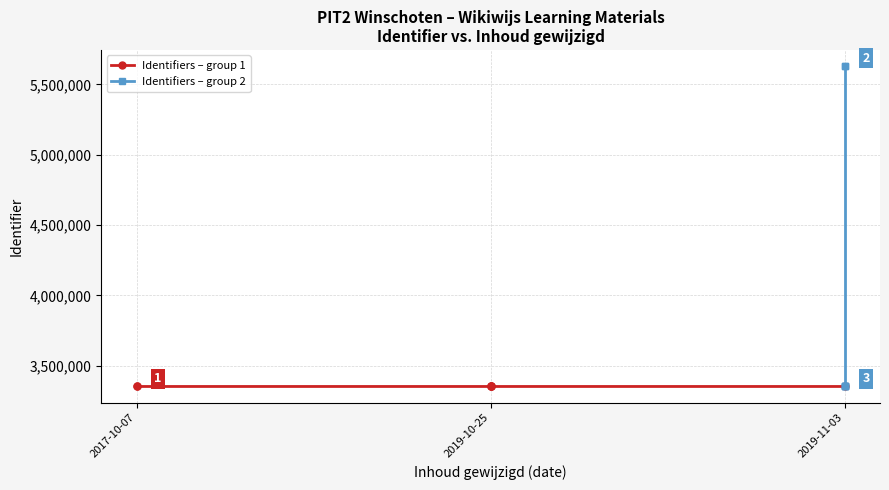

How many interior local valleys does the Identifiers – group 2 series have?

1